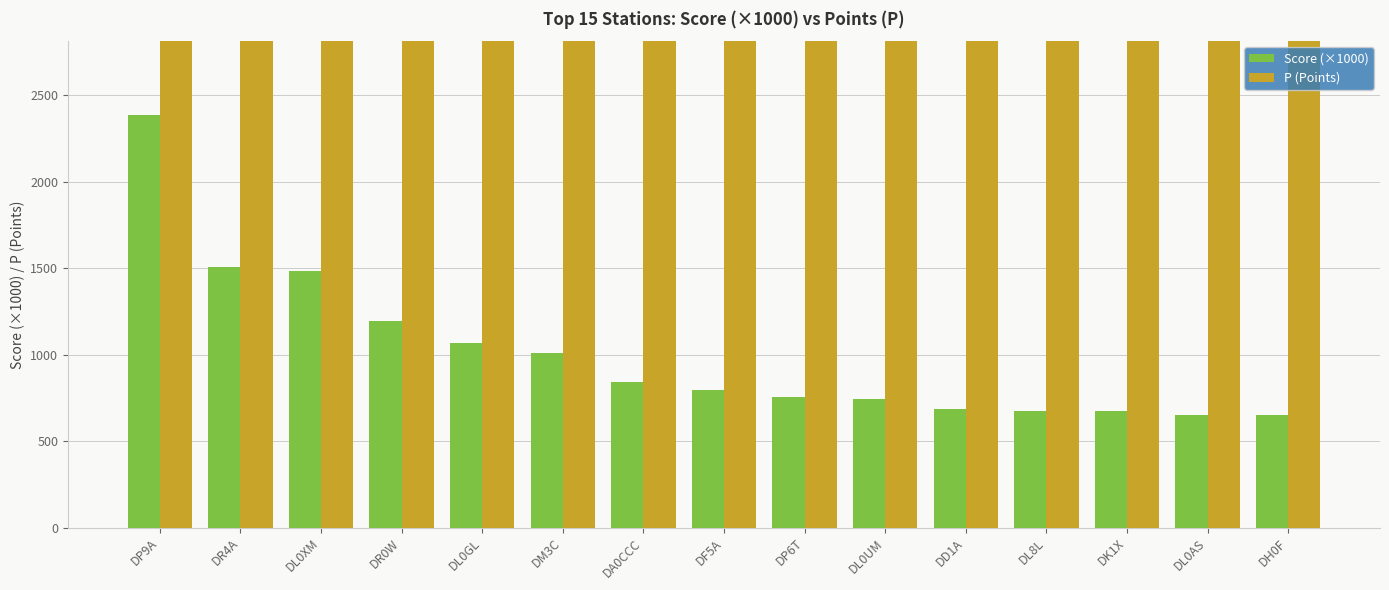

Between DR4A and DL0UM, which is larger?

DR4A